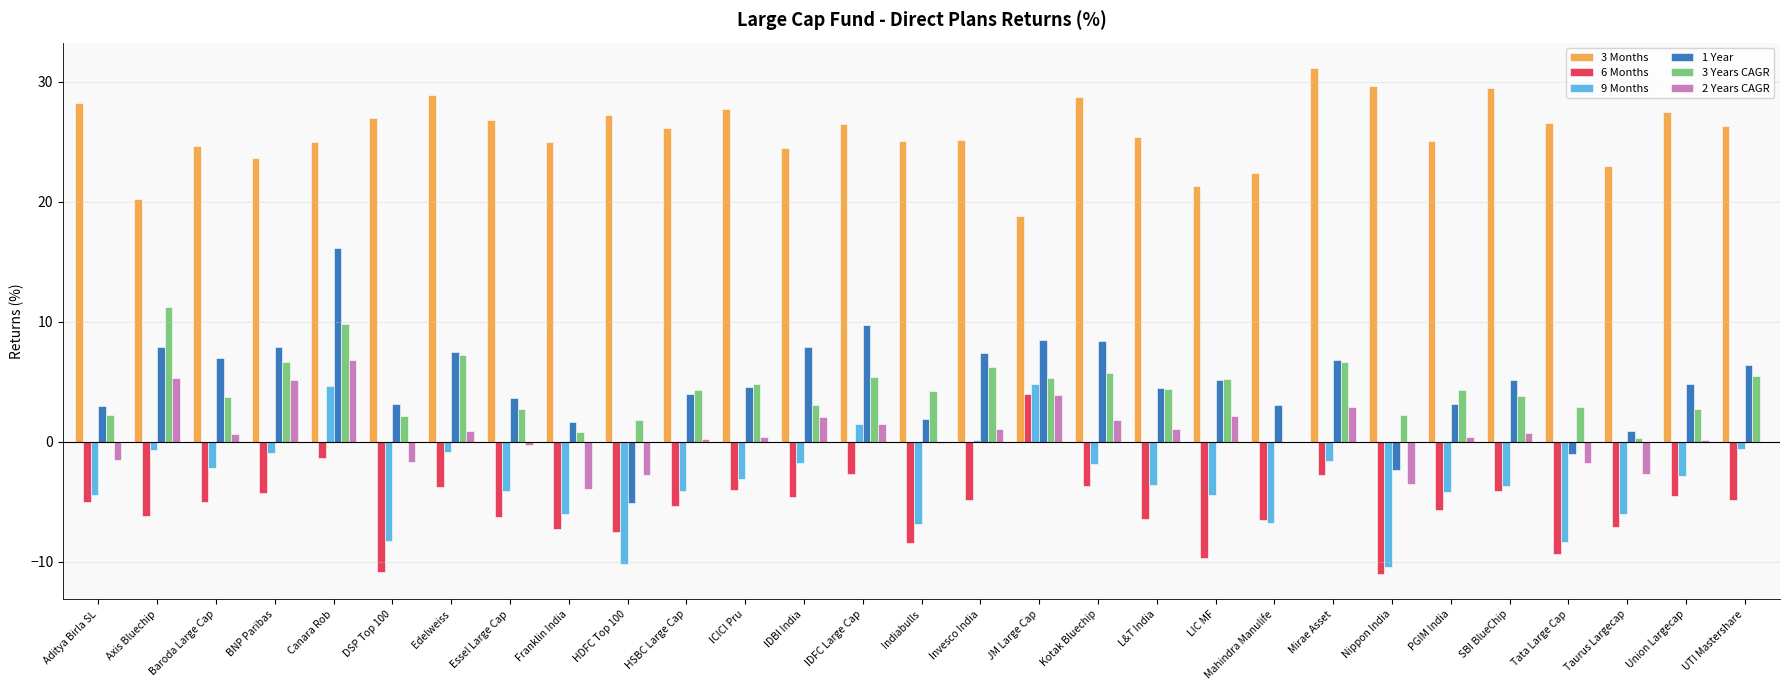

The 6 Months series shows -9.6 at HSBC Large Cap. True or false?

False